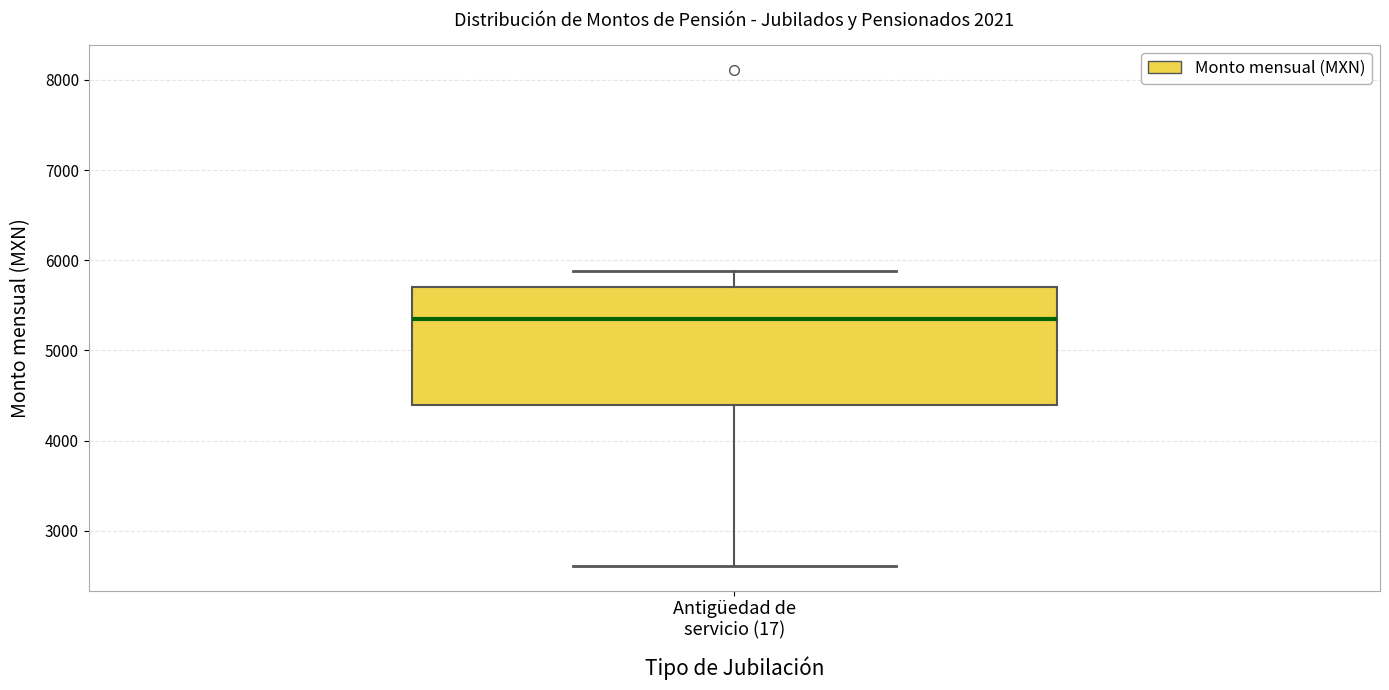

Where does the upper whisker of the box for Antigüedad de servicio (17) end on the y-axis? The values are not printed on the chart, so give them approximately, as read against the axis.

5900